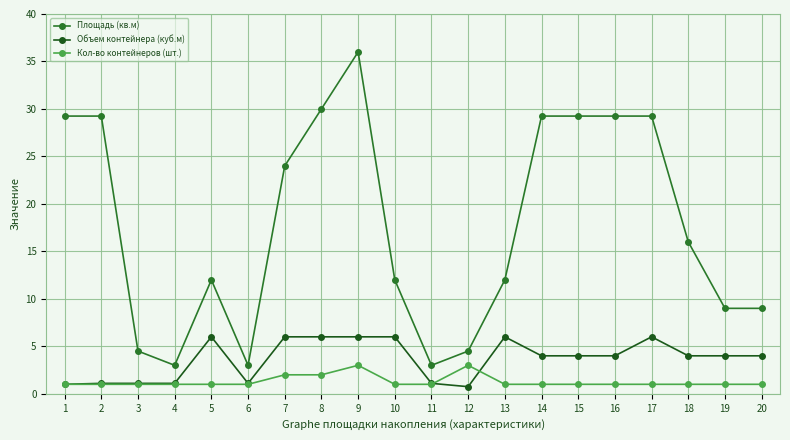

Count the number of categories in the chart.

20